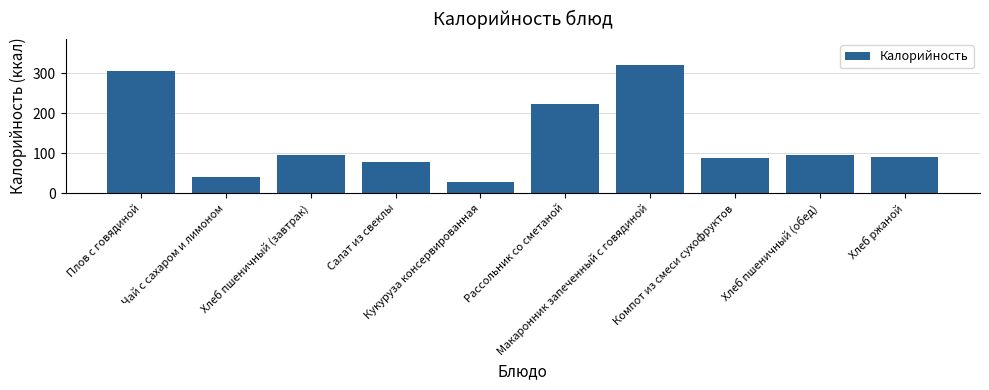

The value at Чай с сахаром и лимоном is 55. True or false?

False